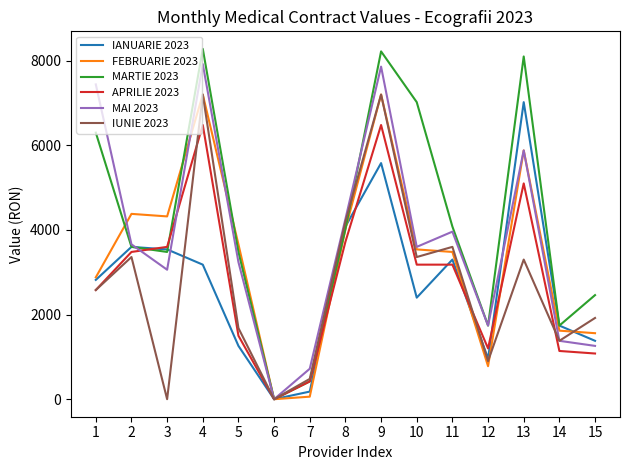

Does the chart display data point markers on the line(s)?

No